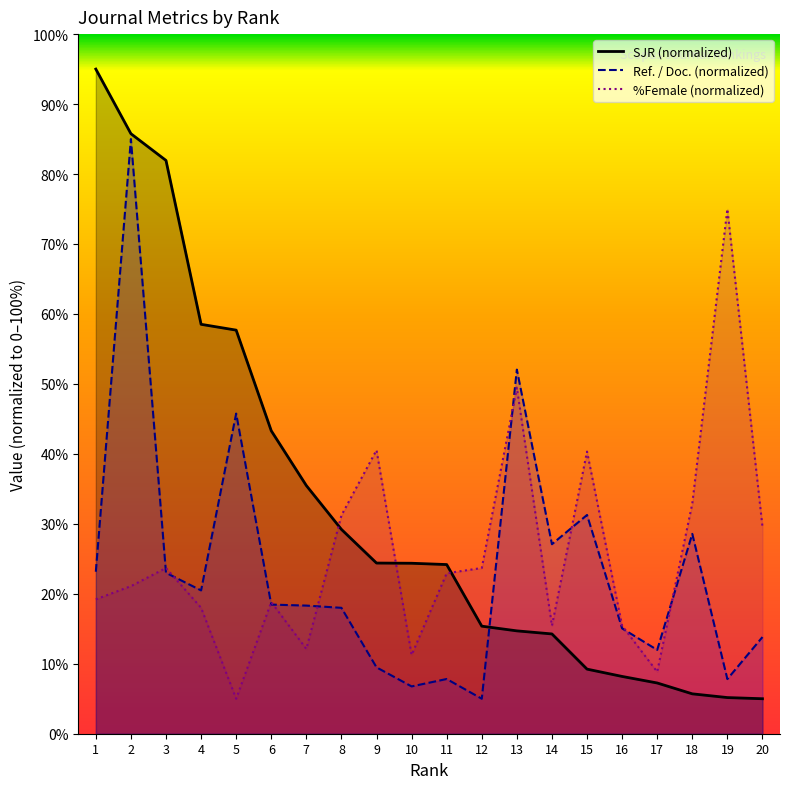

How many values in the Ref. / Doc. (normalized) series are below 18?

9